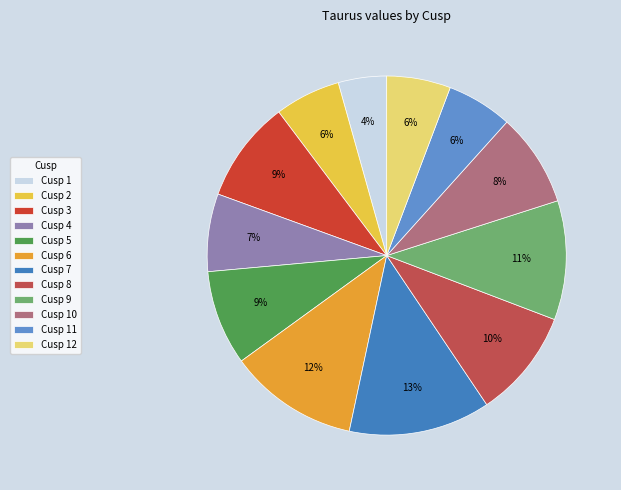

How many segments does this pie chart have?

12